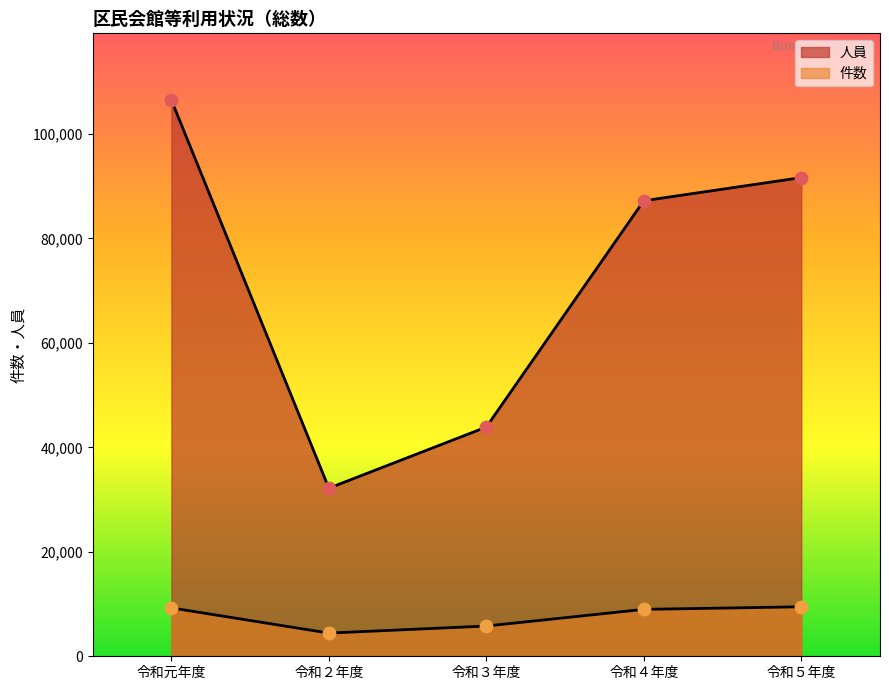

At which category is the sum across all series the highest?

令和元年度